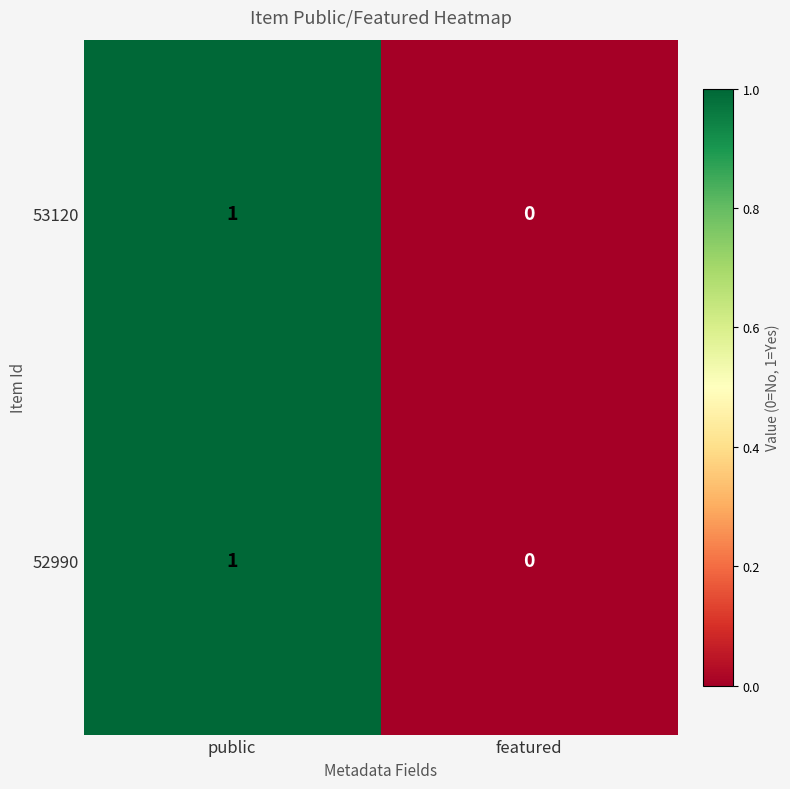

Rank the categories by 53120 value from lowest to highest.

featured, public